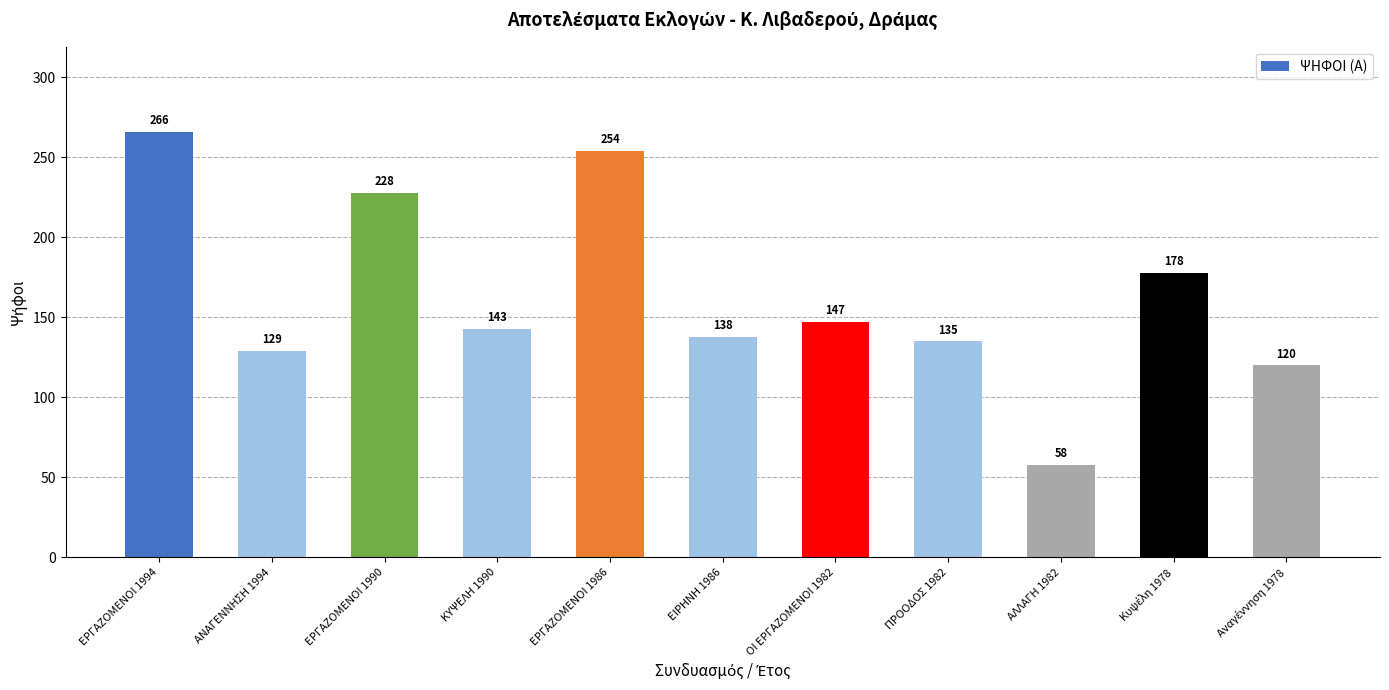

Which label corresponds to the largest value in the chart?

ΕΡΓΑΖΟΜΕΝΟΙ 1994